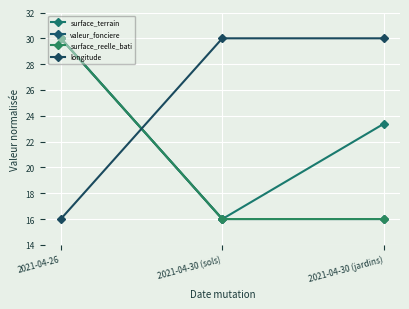

Count the number of categories in the chart.

3